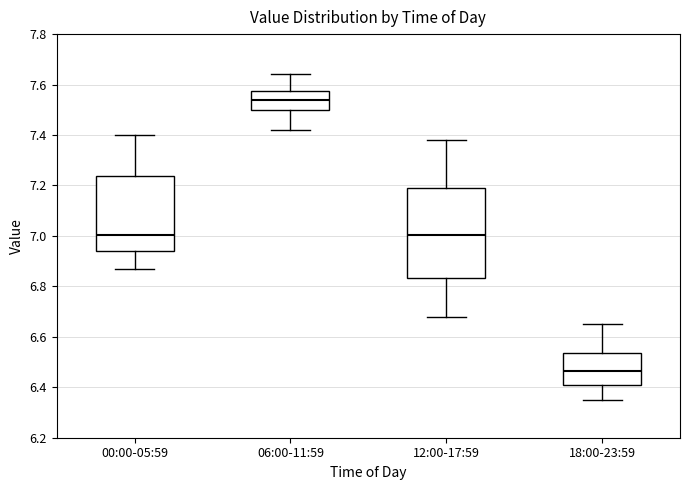

Reading left to right, transcribe this box plot: for each box, give where its median line is, the range the box spans, and where its two whiskers end, as read against the y-axis. The values are not printed on the chart, so give them approximately, as read against the axis.

00:00-05:59: median 7.00, box 6.94 to 7.24, whiskers 6.88 to 7.40
06:00-11:59: median 7.54, box 7.50 to 7.58, whiskers 7.42 to 7.64
12:00-17:59: median 7.00, box 6.84 to 7.20, whiskers 6.68 to 7.38
18:00-23:59: median 6.46, box 6.40 to 6.54, whiskers 6.36 to 6.66